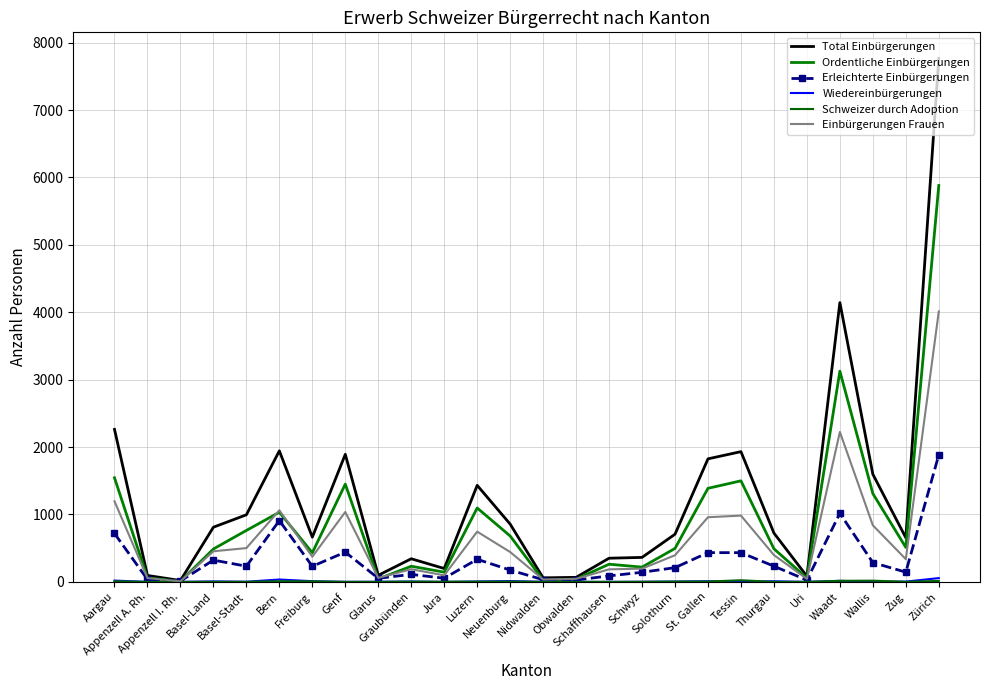

True or false: Ordentliche Einbürgerungen and Wiedereinbürgerungen intersect in this chart.

False